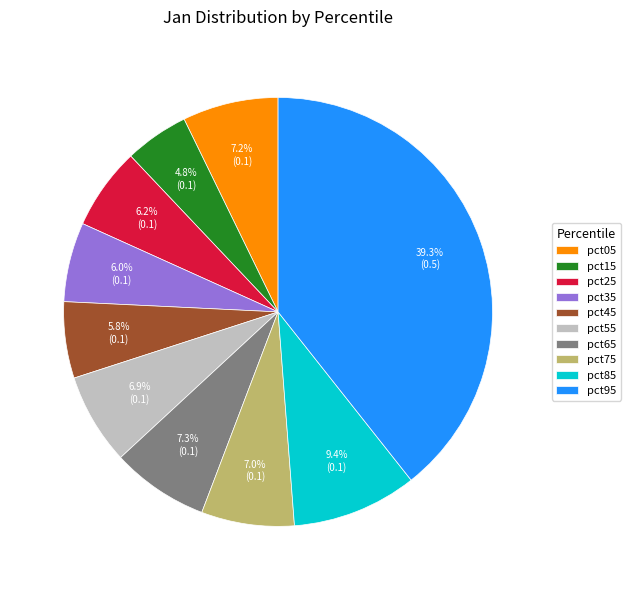

Is there a majority slice in this chart?

No